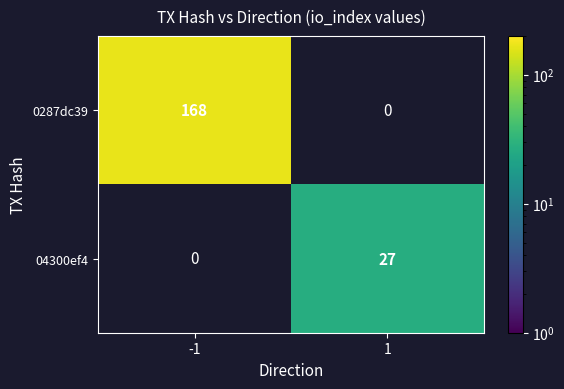

True or false: 0287dc39 has a value of 168 at -1.

True